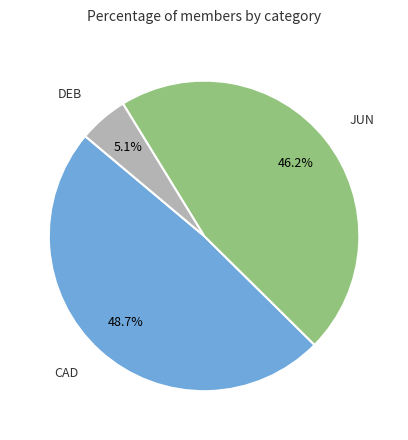

Is there a majority slice in this chart?

No